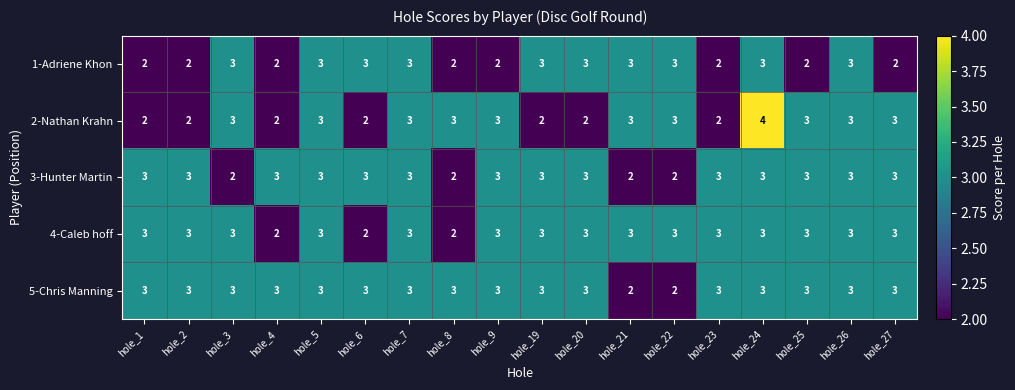

List the series in order of their overall mean, lowest first.

1-Adriene Khon, 2-Nathan Krahn, 3-Hunter Martin, 4-Caleb hoff, 5-Chris Manning